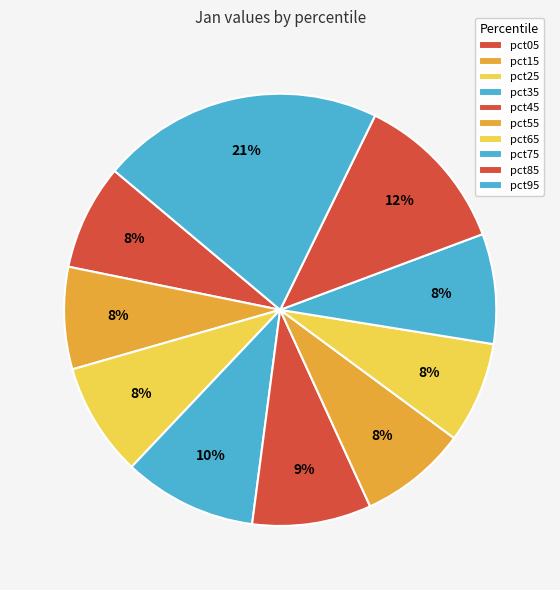

Between pct55 and pct75, which is larger?

pct75